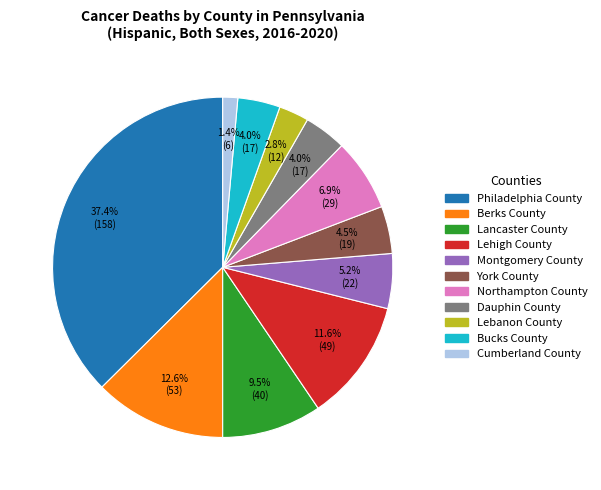

Is Montgomery County the majority of the pie?

No